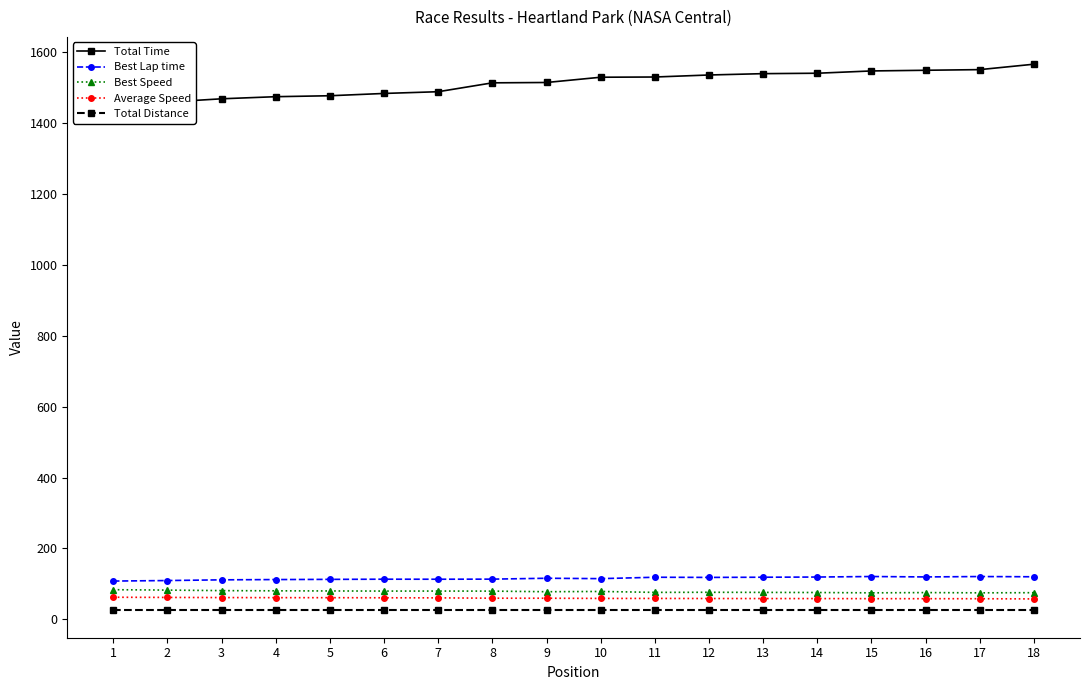

True or false: Total Time has more than 0 points higher than both neighbors.

False